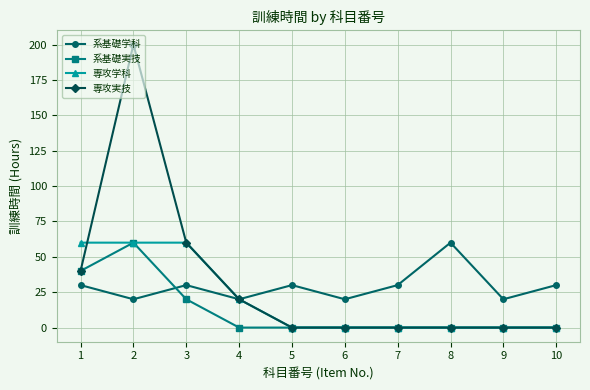

List the series in order of their overall mean, lowest first.

系基礎実技, 専攻学科, 系基礎学科, 専攻実技